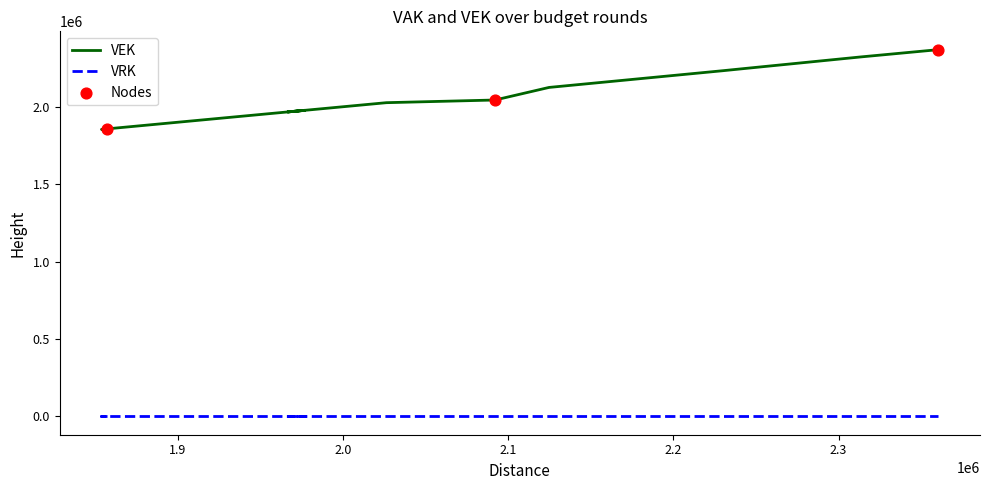

Which series has the largest Y range (max minus min)?

VEK